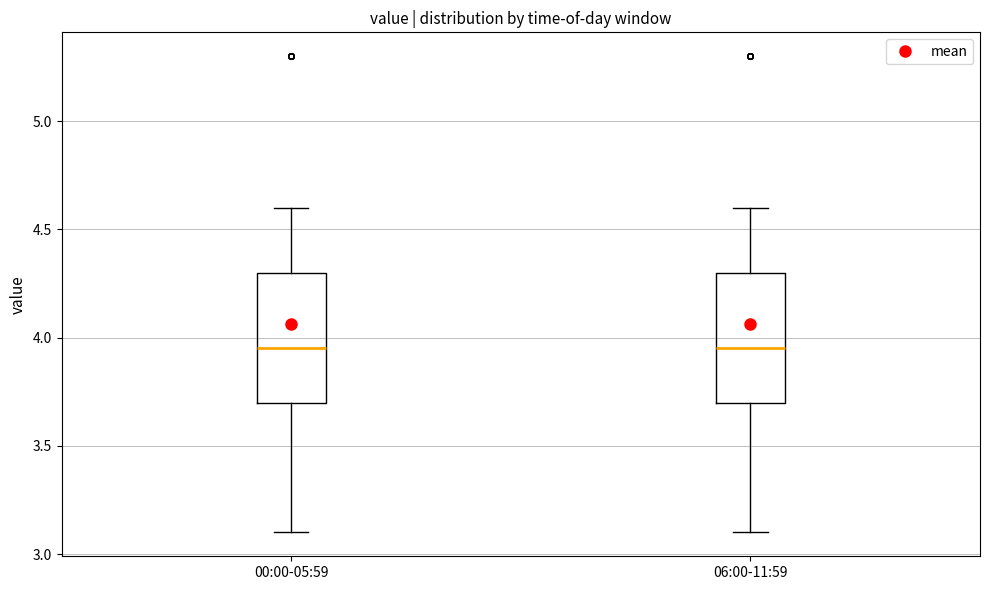

Reading left to right, read every box against the y-axis: the position of its median line, the range the box covers, and the ends of its whiskers. The values are not printed on the chart, so give them approximately, as read against the axis.

00:00-05:59: median 3.95, box 3.70 to 4.30, whiskers 3.10 to 4.60
06:00-11:59: median 3.95, box 3.70 to 4.30, whiskers 3.10 to 4.60